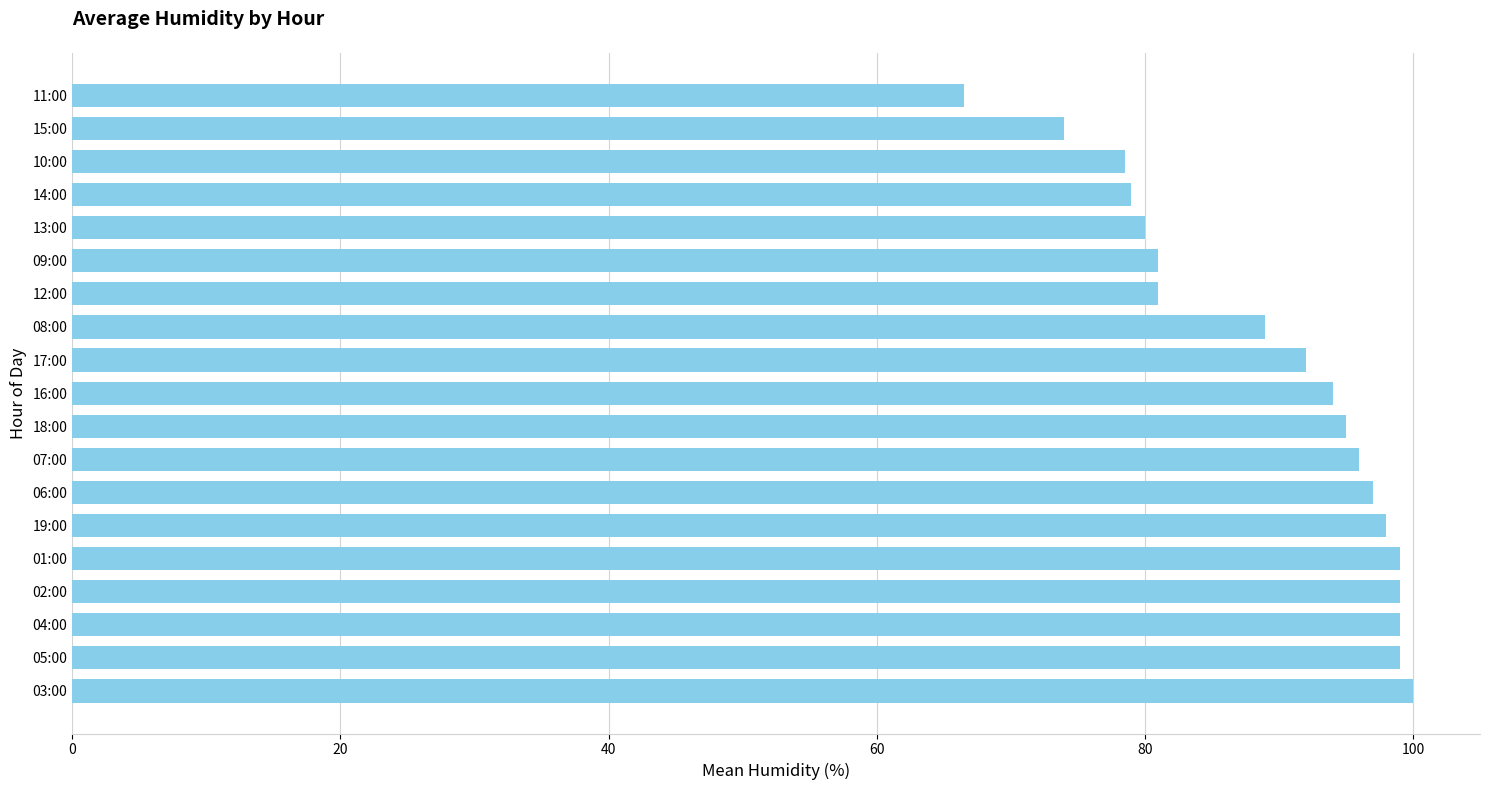

Approximately how many times larger is the value at 15:00 compared to 09:00?

0.9